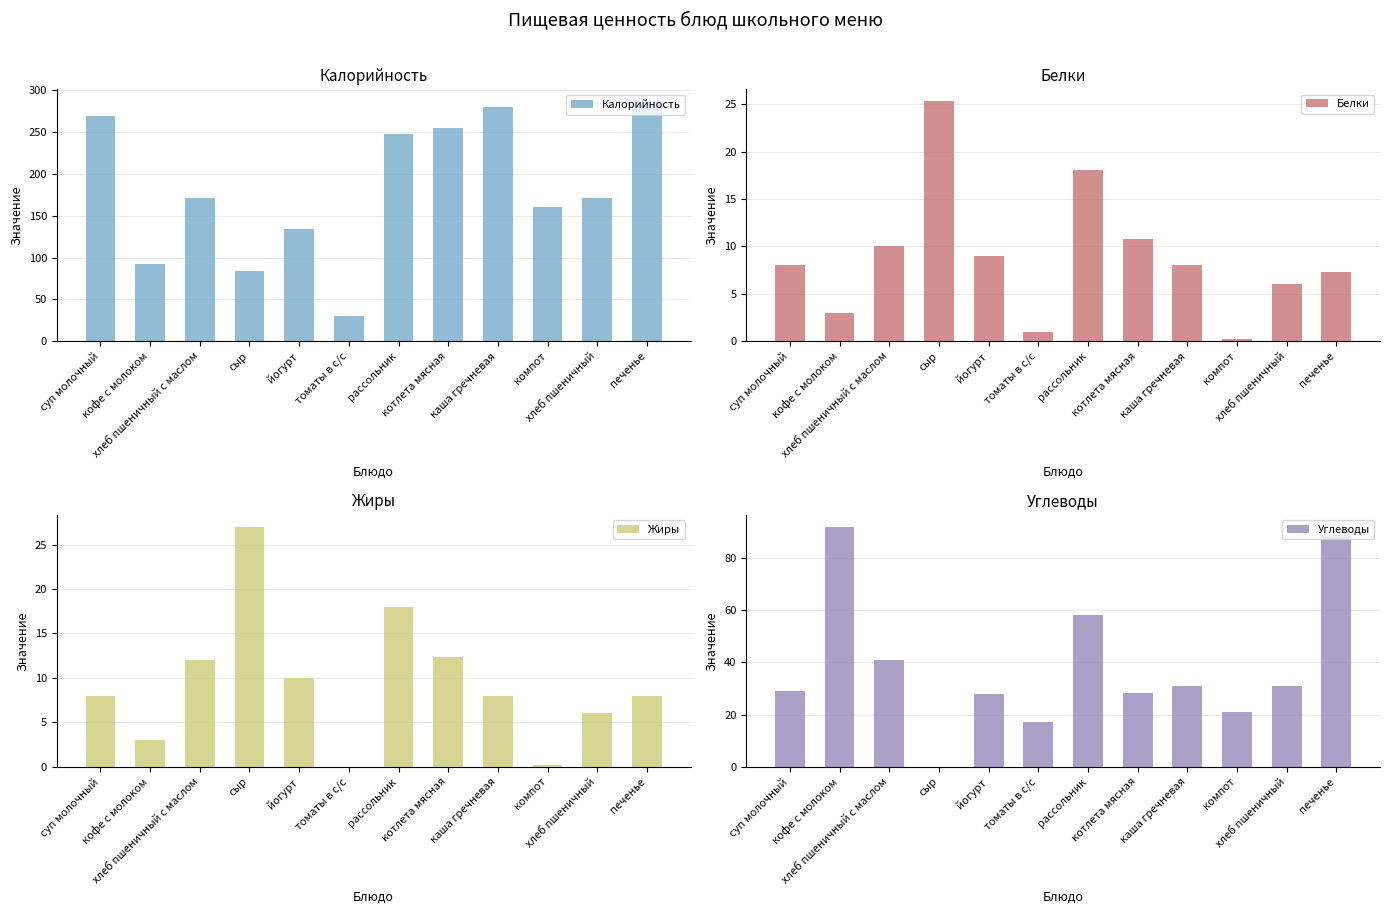

Is it true that Белки equals 34.1 at сыр?

False